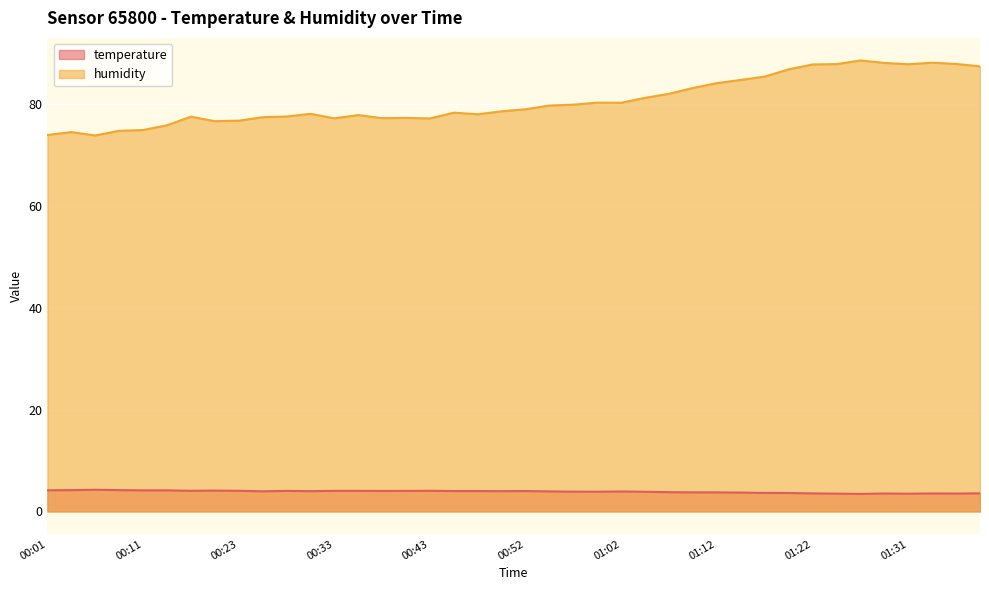

True or false: temperature and humidity intersect in this chart.

False